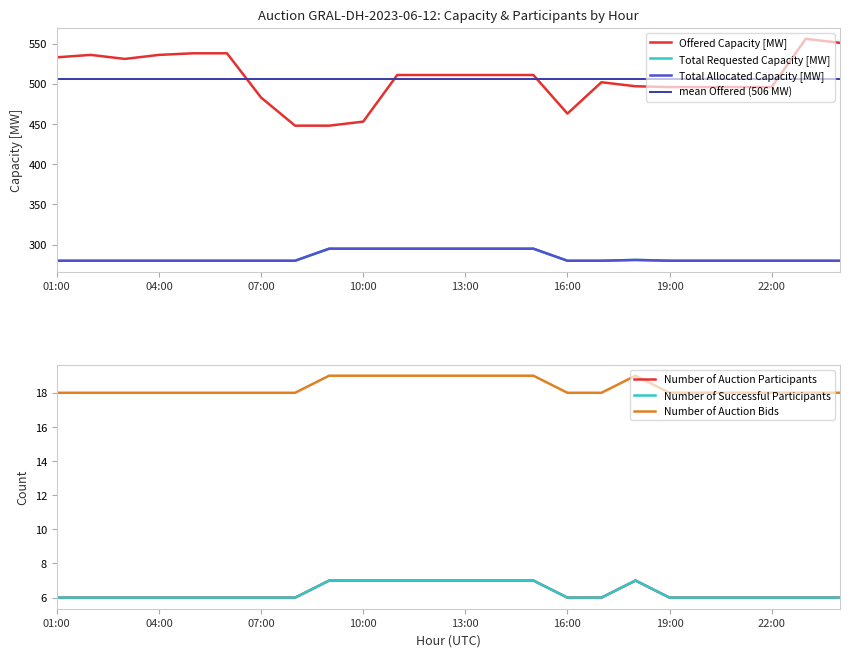

What is the label of the 24th point from the left?

00:00